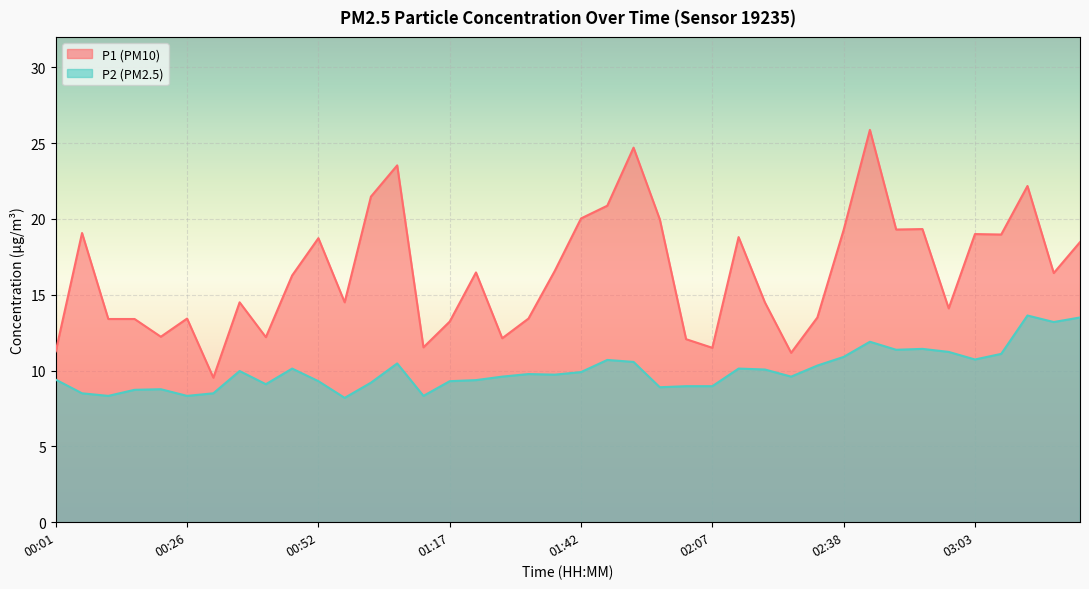

What is the difference between the maximum and minimum values in the P2 series?

5.4